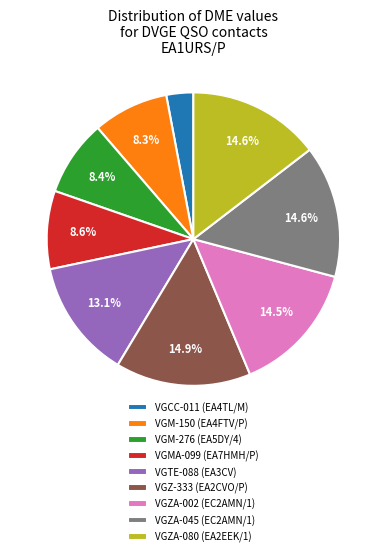

What is the smallest slice in the pie chart?

VGCC-011 (EA4TL/M)